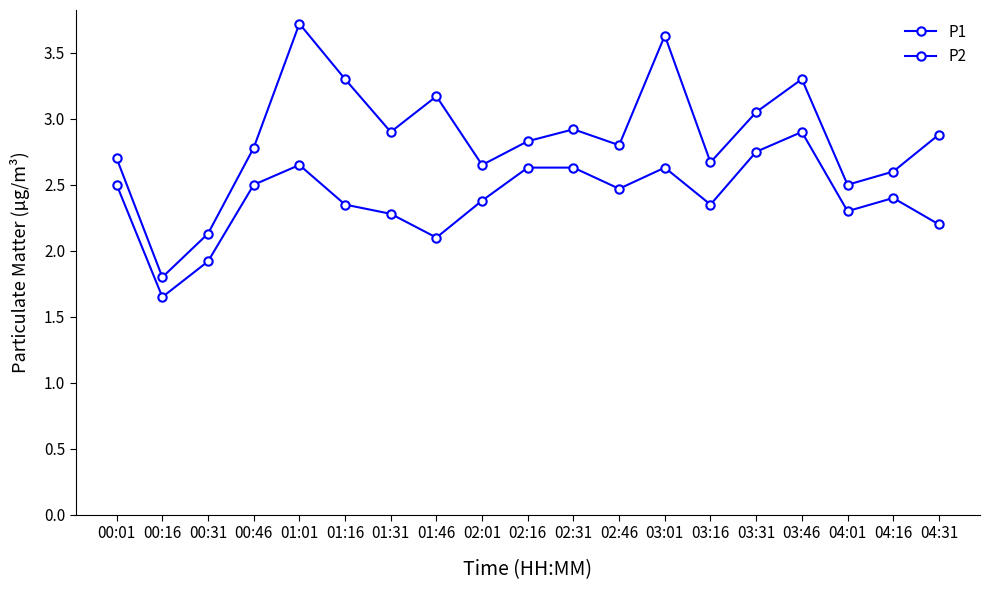

Is this an area chart (filled region under the line)?

No